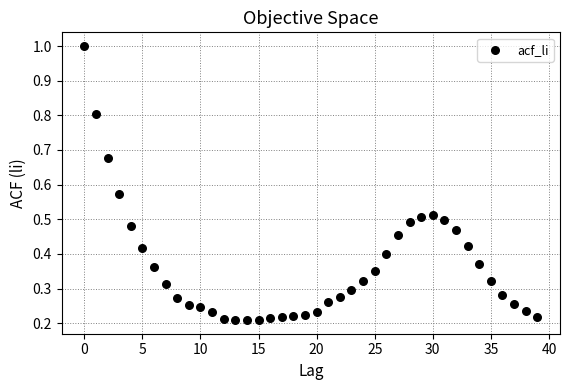

What is the range of Y values (max minus min)?

0.8